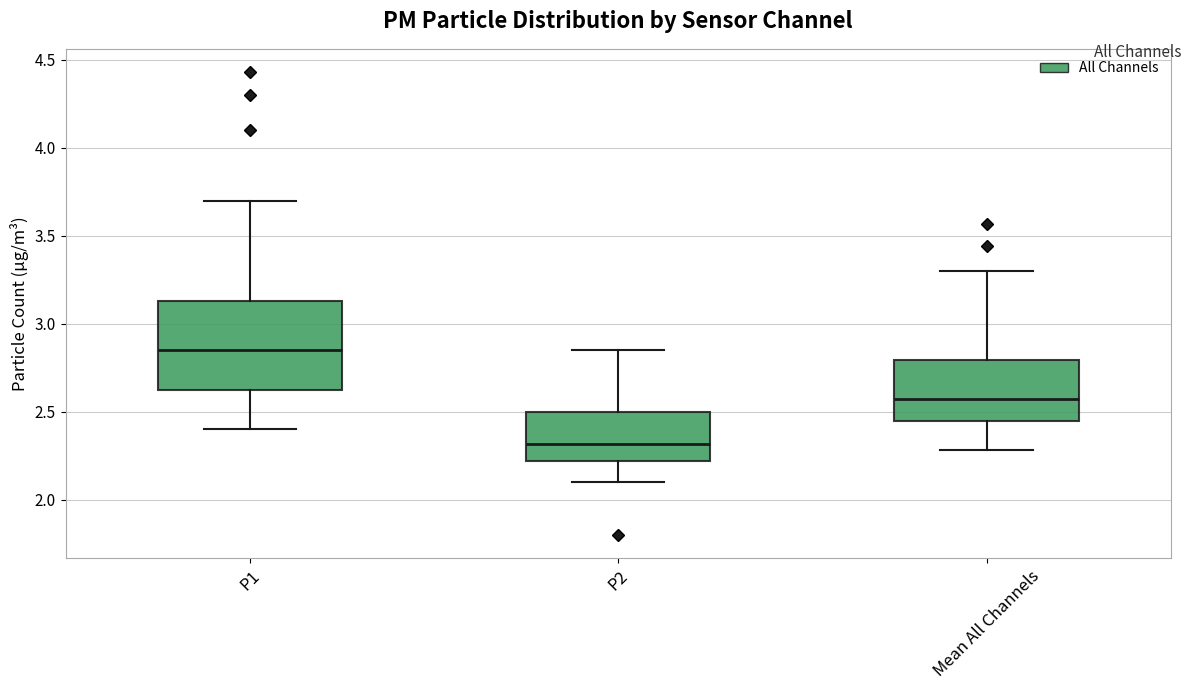

Reading left to right, read every box against the y-axis: the position of its median line, the range the box covers, and the ends of its whiskers. The values are not printed on the chart, so give them approximately, as read against the axis.

P1: median 2.85, box 2.60 to 3.15, whiskers 2.40 to 3.70
P2: median 2.30, box 2.20 to 2.50, whiskers 2.10 to 2.85
Mean All Channels: median 2.55, box 2.45 to 2.80, whiskers 2.30 to 3.30